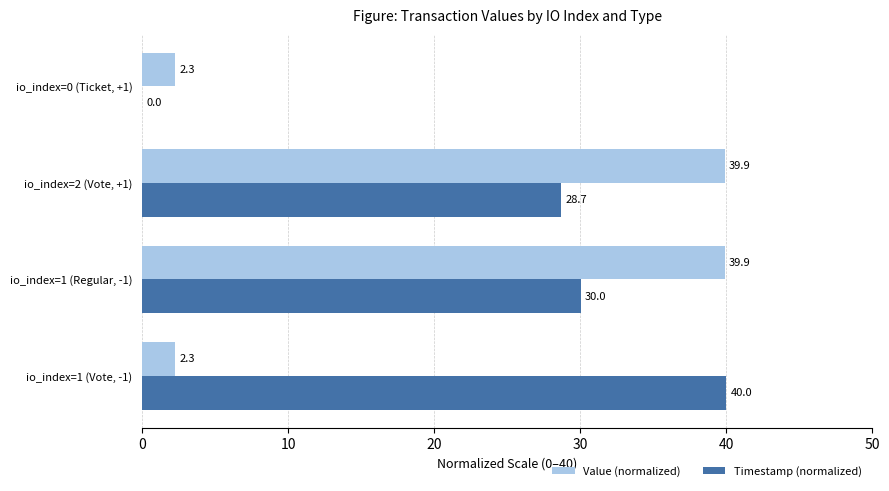

Which series changed the most between io_index=1 (Regular, -1) and io_index=0 (Ticket, +1)?

Value (normalized)